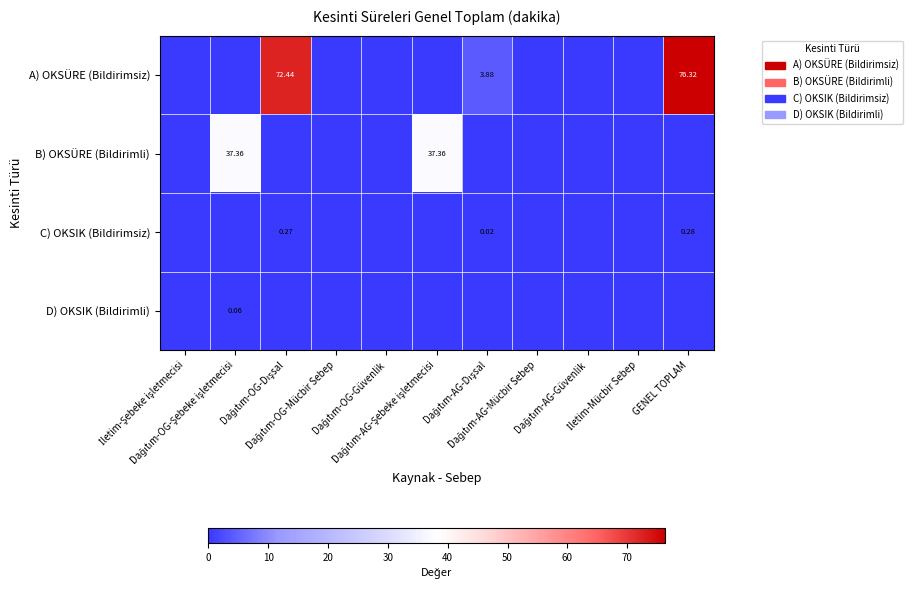

What is the difference between the maximum and second lowest values in the D) OKSIK (Bildirimli) series?

0.1